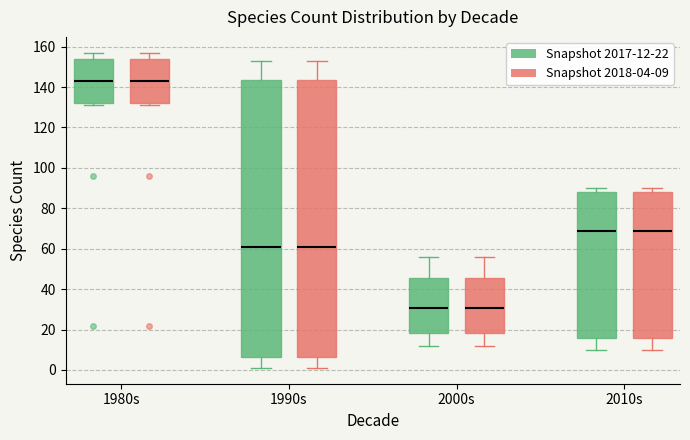

Reading left to right, transcribe this box plot: for each box, give where its median line is, the range the box spans, and where its two whiskers end, as read against the y-axis. The values are not printed on the chart, so give them approximately, as read against the axis.

1980s (Snapshot 2017-12-22): median 144, box 132 to 154, whiskers 132 (just below the box's lower edge) to 158
1980s (Snapshot 2018-04-09): median 144, box 132 to 154, whiskers 132 (just below the box's lower edge) to 158
1990s (Snapshot 2017-12-22): median 62, box 6 to 144, whiskers 2 to 154
1990s (Snapshot 2018-04-09): median 62, box 6 to 144, whiskers 2 to 154
2000s (Snapshot 2017-12-22): median 30, box 18 to 46, whiskers 12 to 56
2000s (Snapshot 2018-04-09): median 30, box 18 to 46, whiskers 12 to 56
2010s (Snapshot 2017-12-22): median 70, box 16 to 88, whiskers 10 to 90
2010s (Snapshot 2018-04-09): median 70, box 16 to 88, whiskers 10 to 90